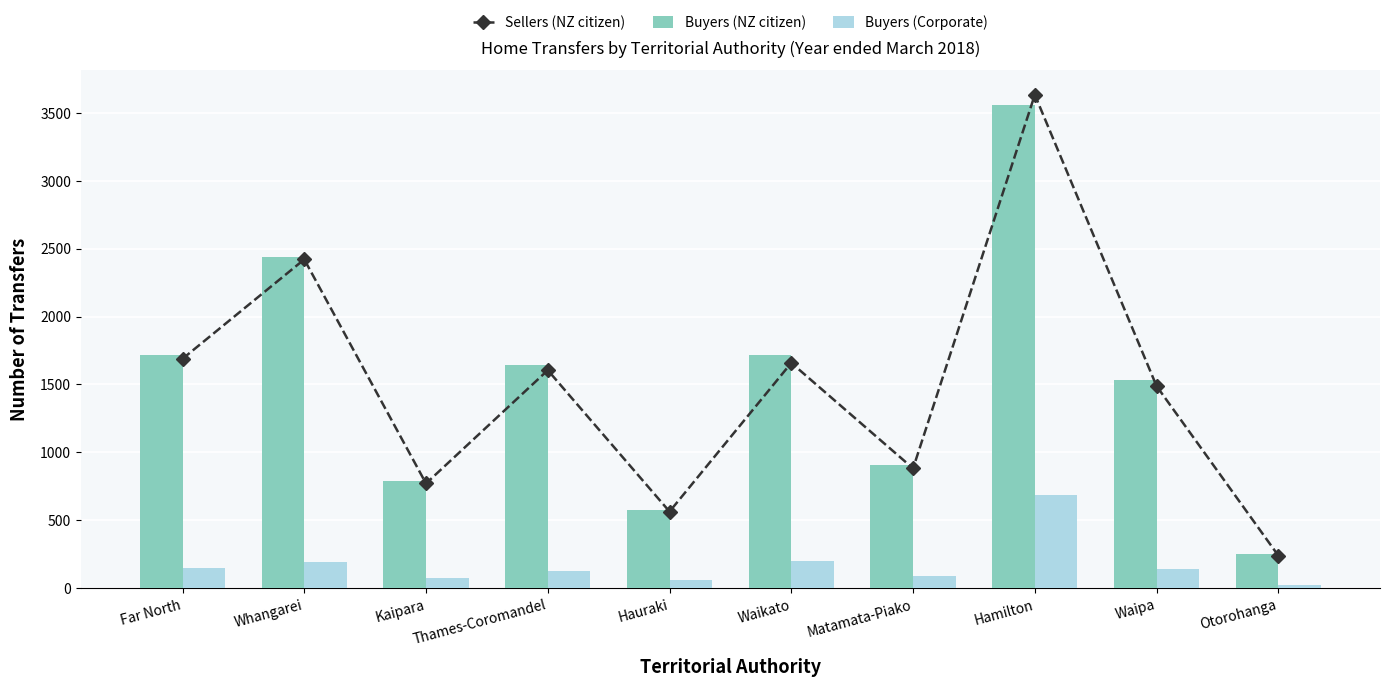

How many groups of bars are there?

10